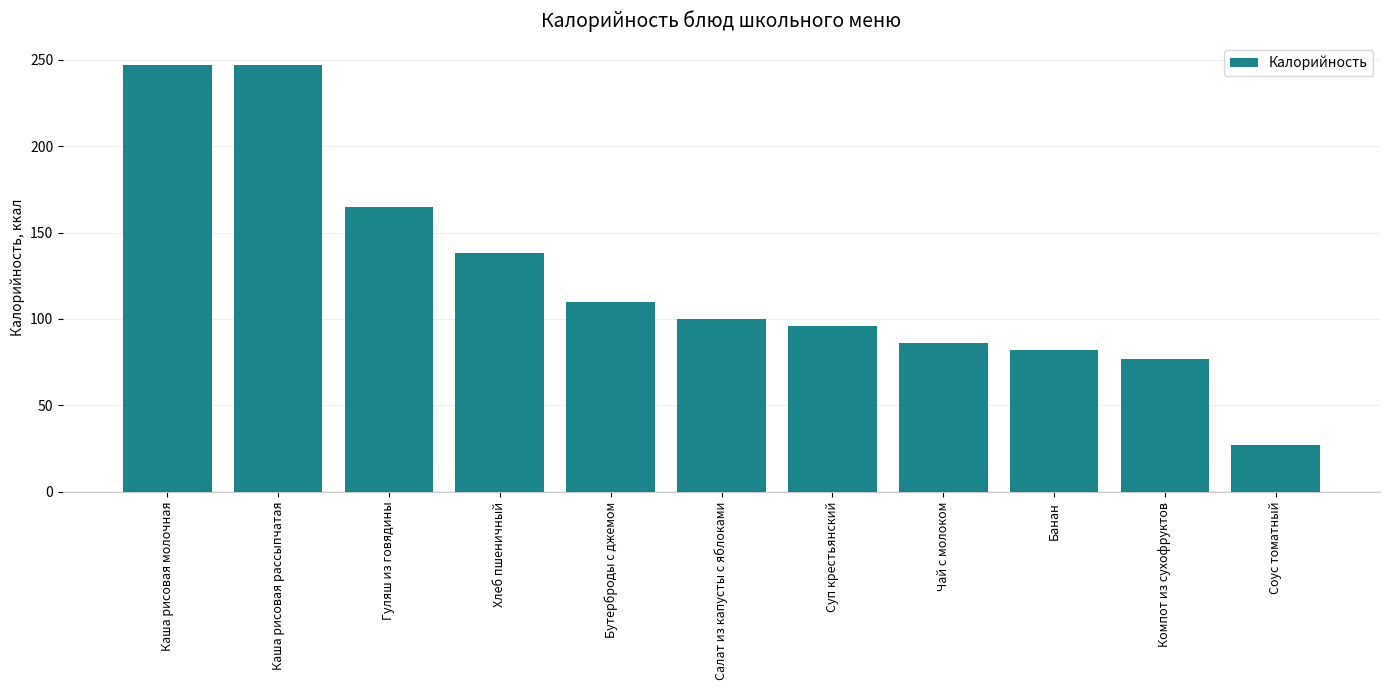

What position from the left is Чай с молоком?

8